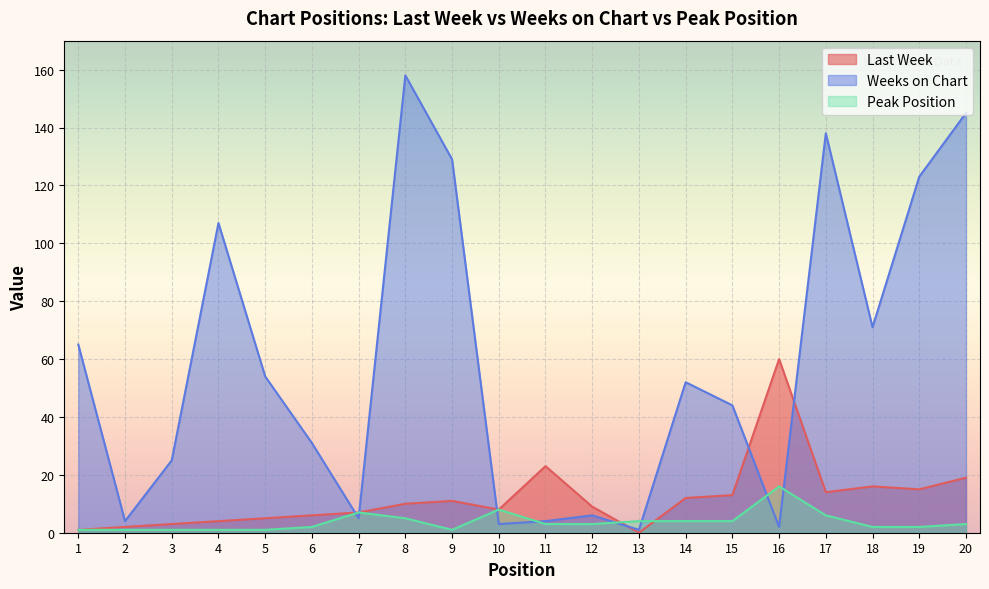

The value of Peak Position at 13 is 4. True or false?

True